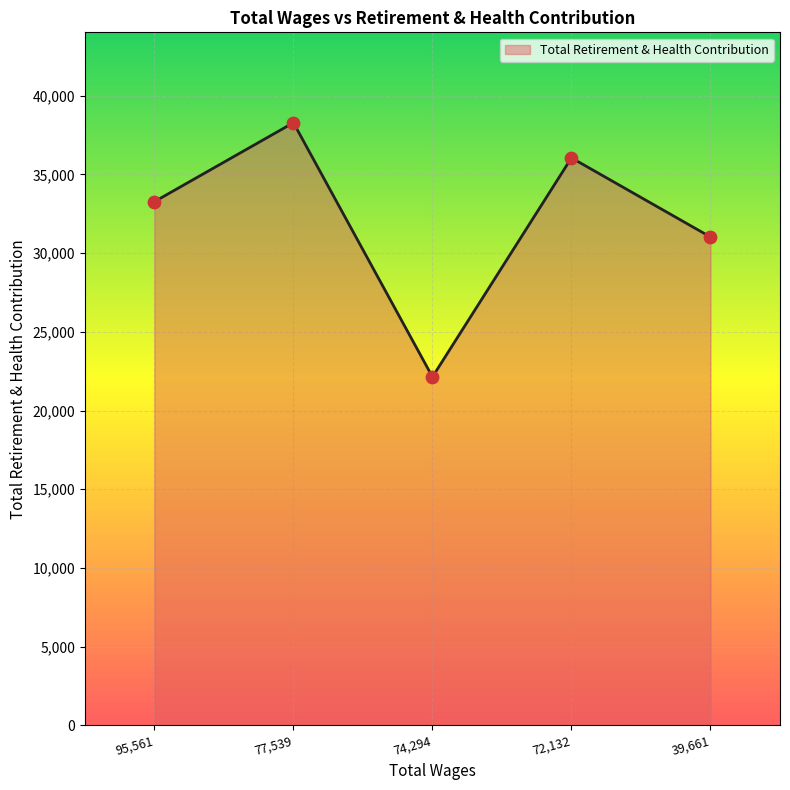

Approximately how many times larger is the value at 74,294 compared to 39,661?

0.7